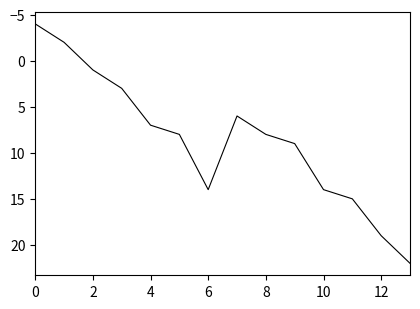

What is the greatest value displayed?

22